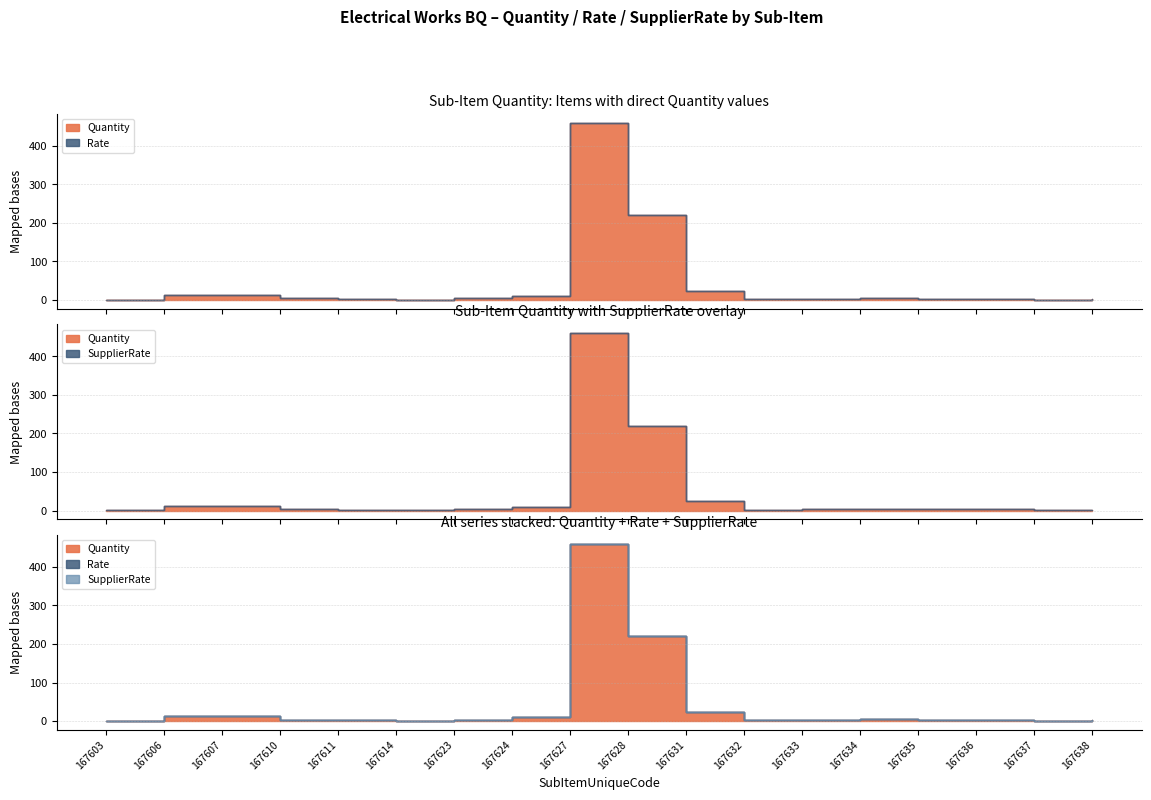

Which series changed the most between 167623 and 167634?

Quantity